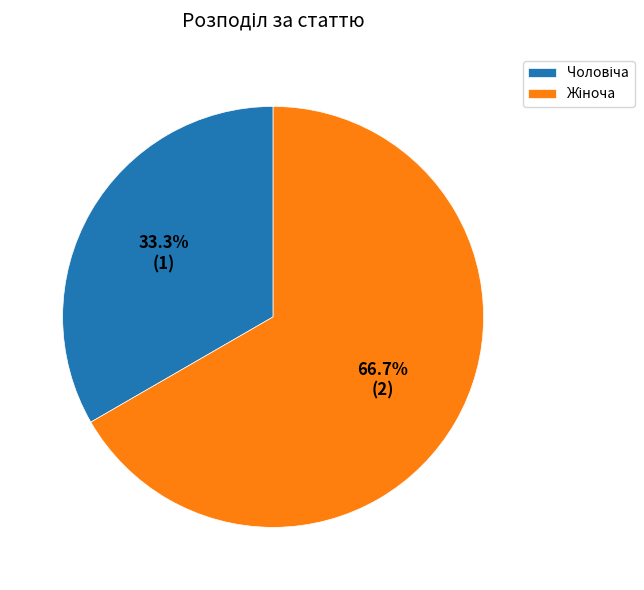

Is there a majority slice in this chart?

Yes